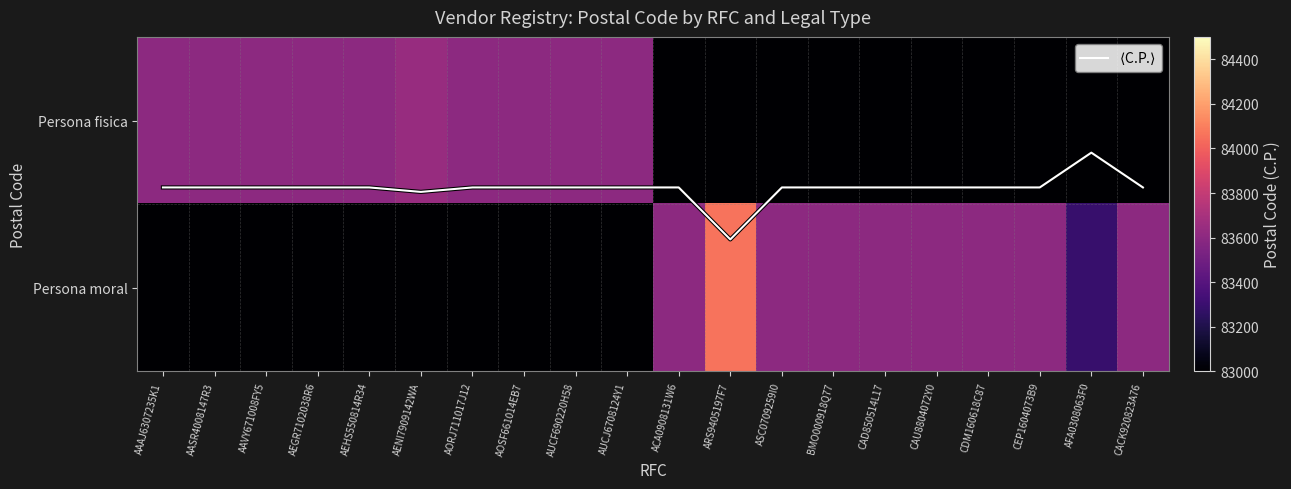

The value of $\langle$C.P.$\rangle$ at CAD850514L17 is 0.6. True or false?

False